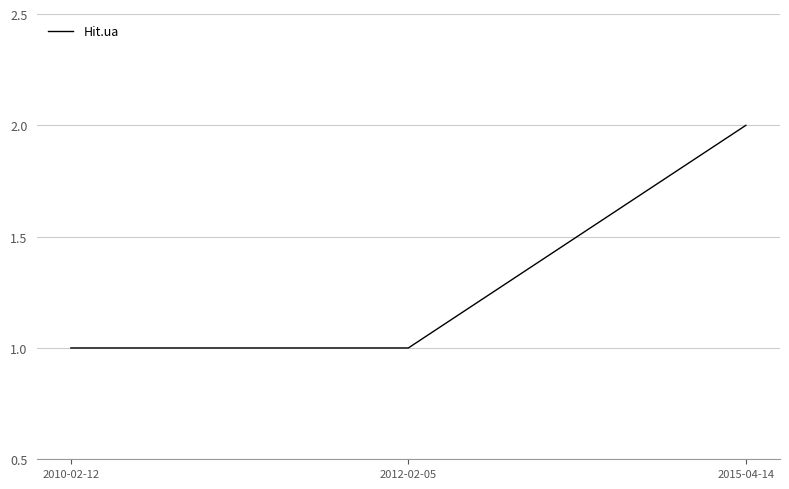

Reading left to right, list all the values displayed in this chart.

1	1	2